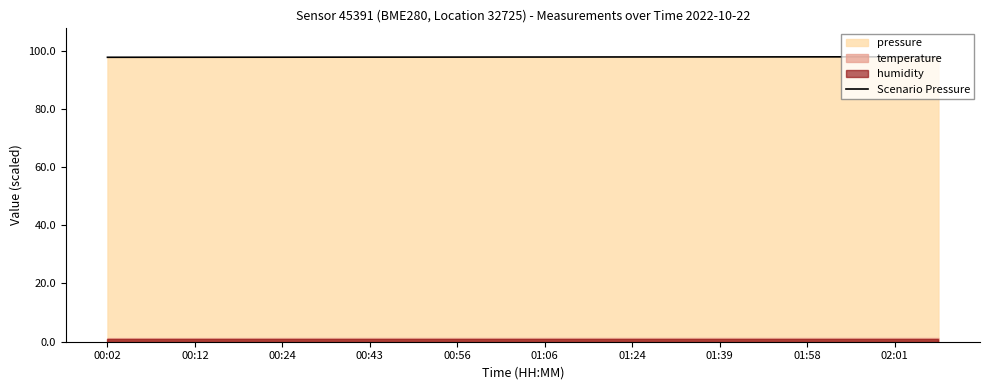

The value of Scenario Pressure at 00:43 is 97.7. True or false?

True